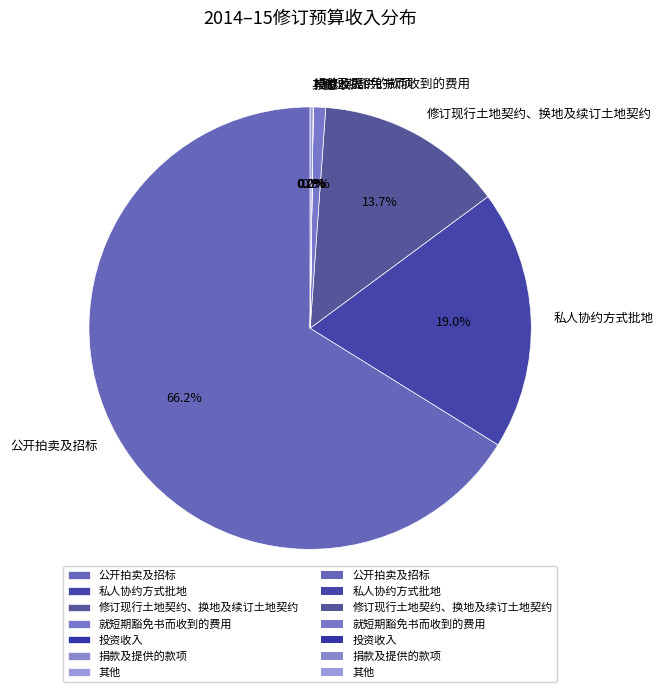

Between 修订现行土地契约、换地及续订土地契约 and 公开拍卖及招标, which is larger?

公开拍卖及招标